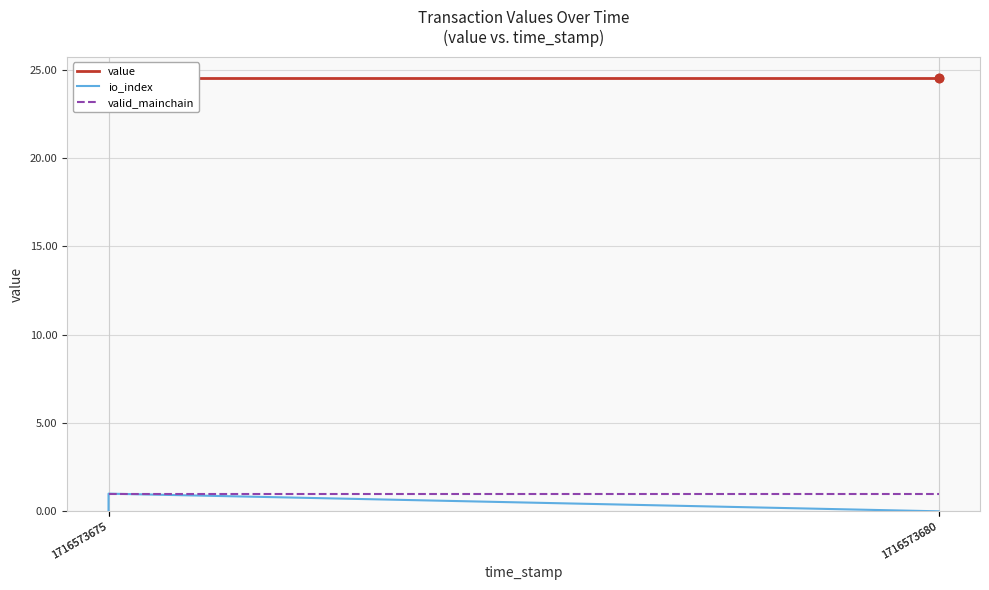

The value of io_index at 1716573675 is 0.0. True or false?

True